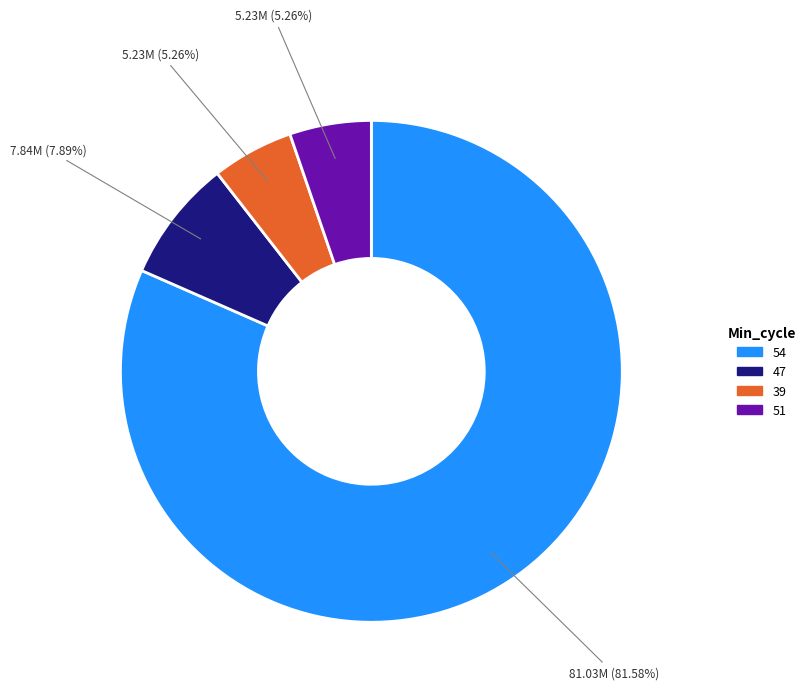

Does any single category account for the majority?

Yes